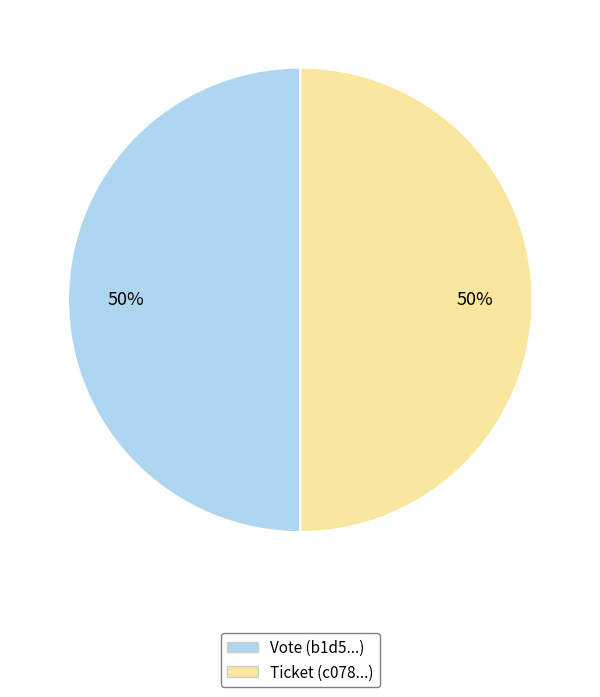

Is the sum of Vote and Ticket greater than half?

Yes